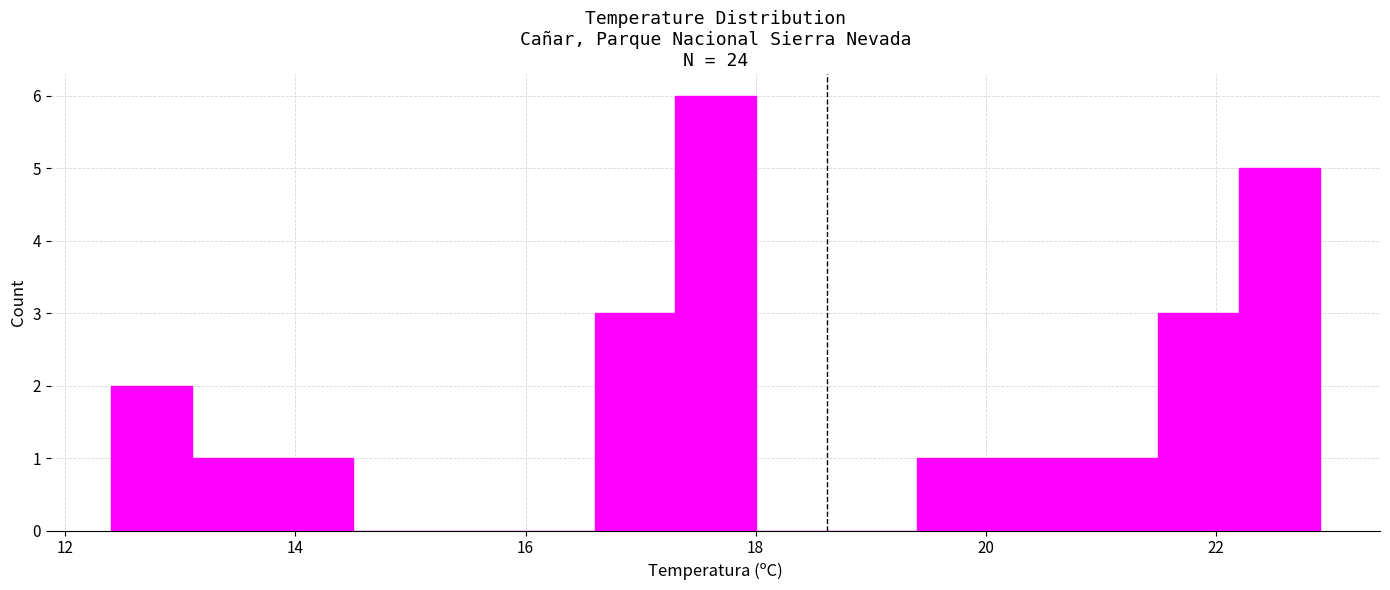

Around what value on the x-axis is the tallest bar? Give the approximate position of its centre, as read against the axis.

17.6